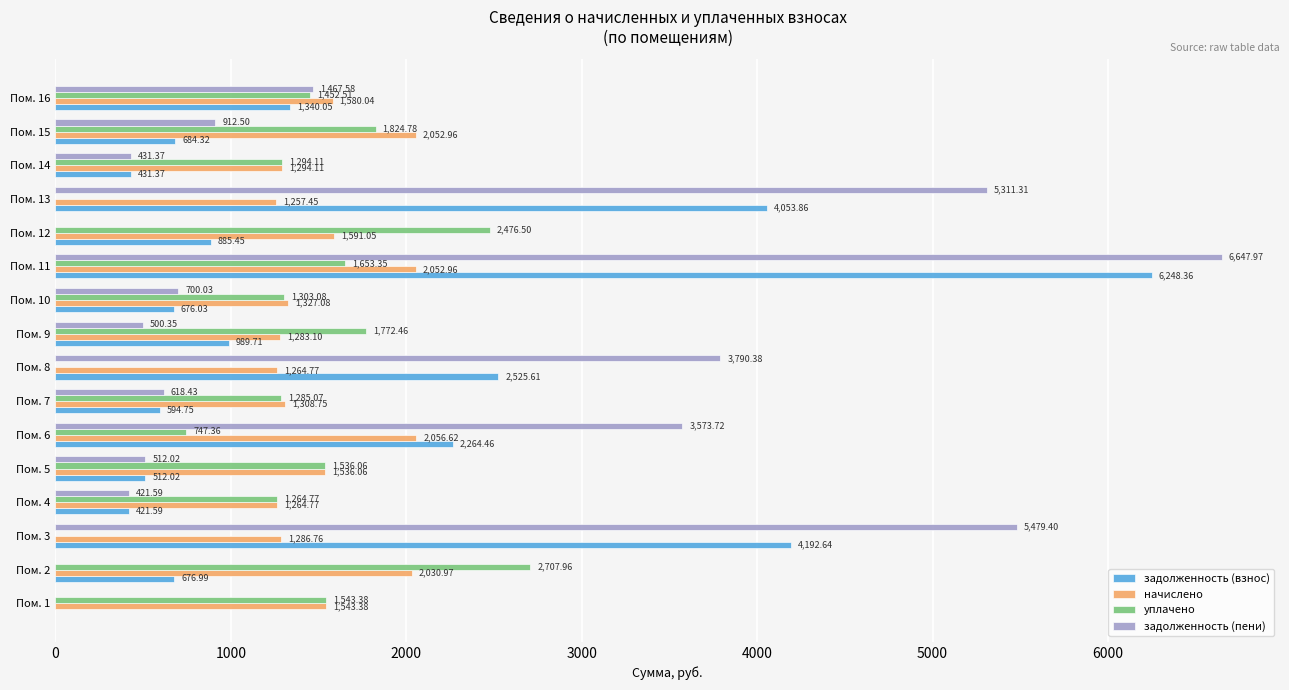

What is the sum of the уплачено values at Пом. 16 and Пом. 6?

2199.9